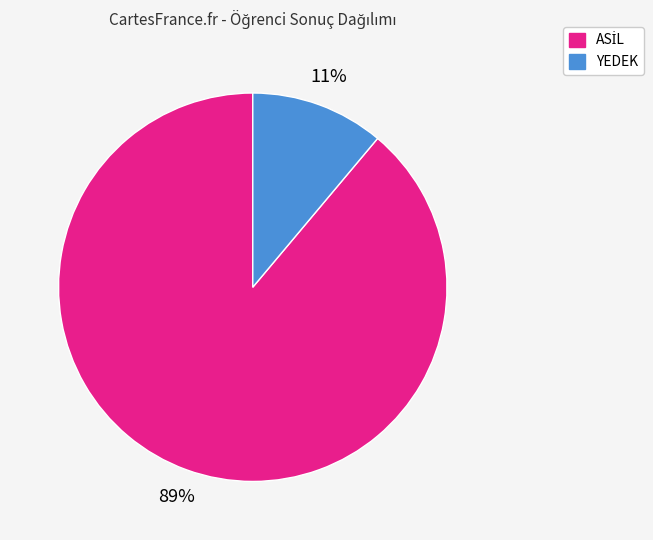

Which category has the smallest portion of the pie?

YEDEK